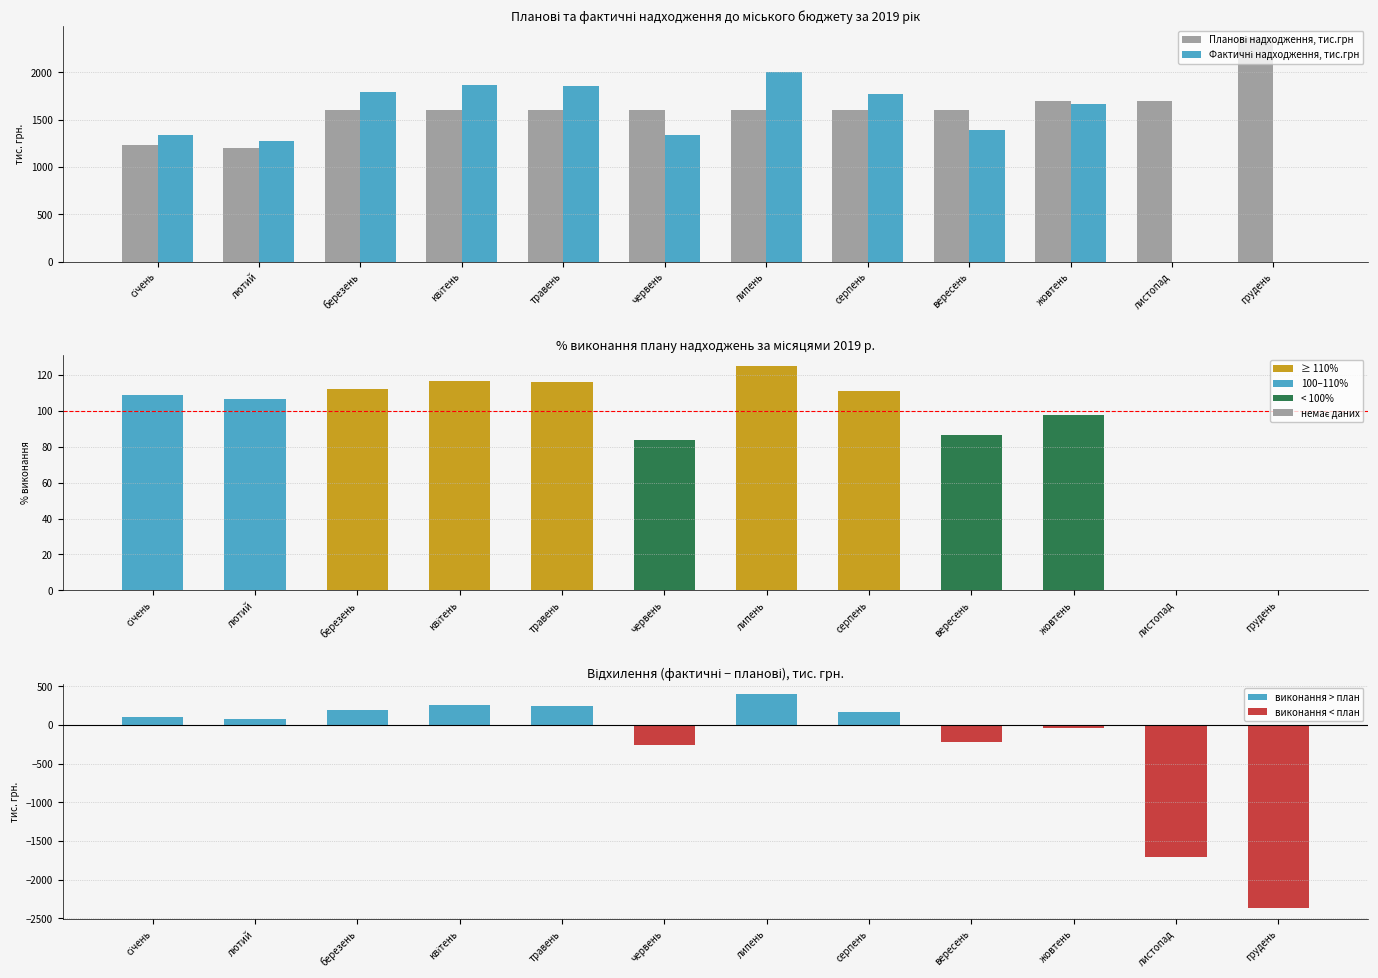

Where is Планові надходження, тис.грн nearest to the value 1784?

жовтень